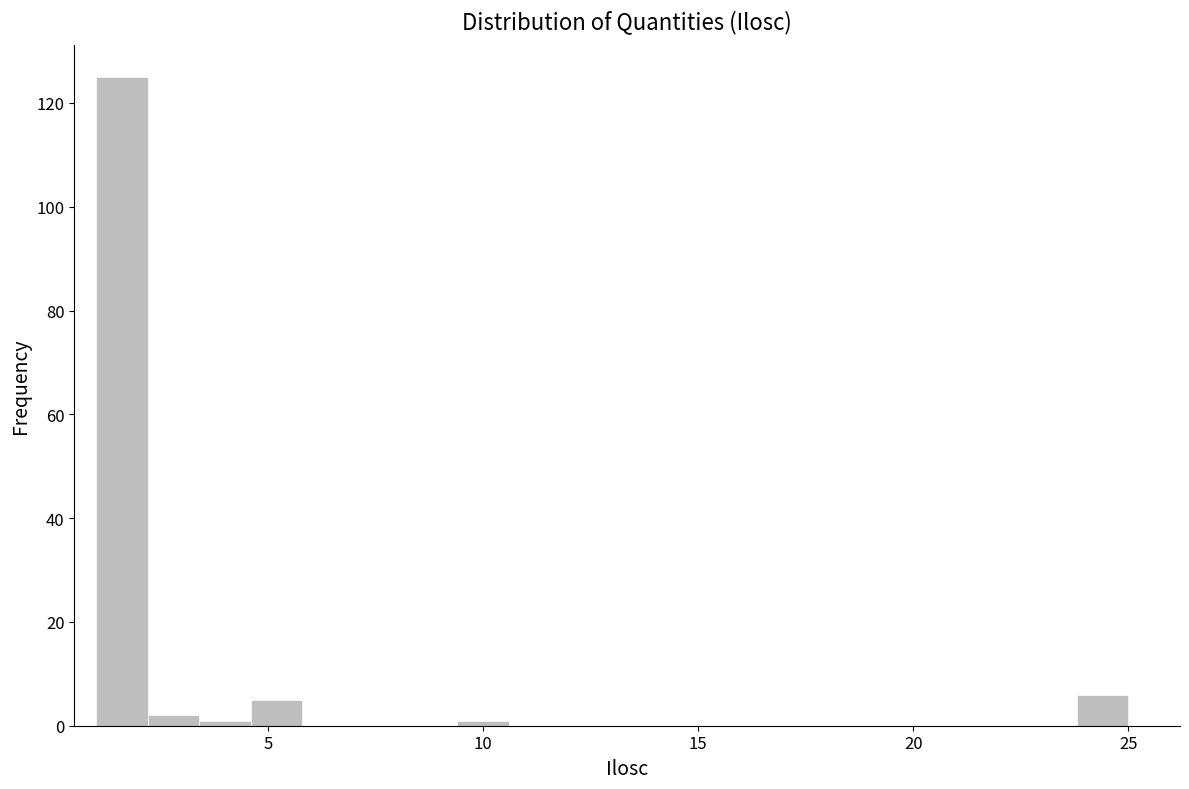

Read against the x-axis, roughly where is the centre of the tallest bar?

1.5